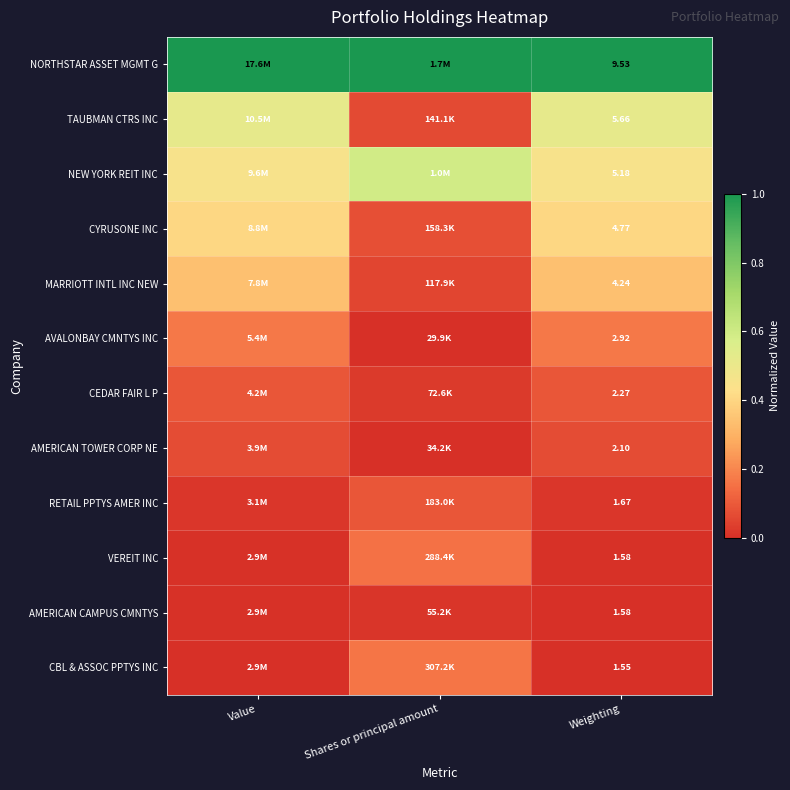

At which label is TAUBMAN CTRS INC closest to 0?

Shares or principal amount